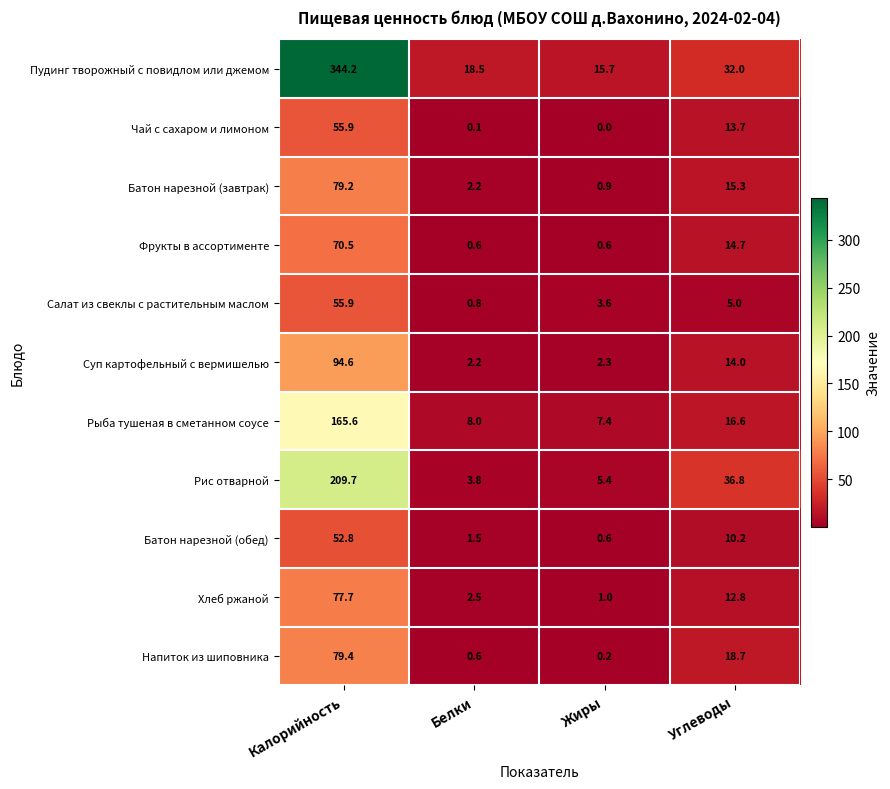

What is the difference between the maximum and minimum values in the Напиток из шиповника series?

79.2